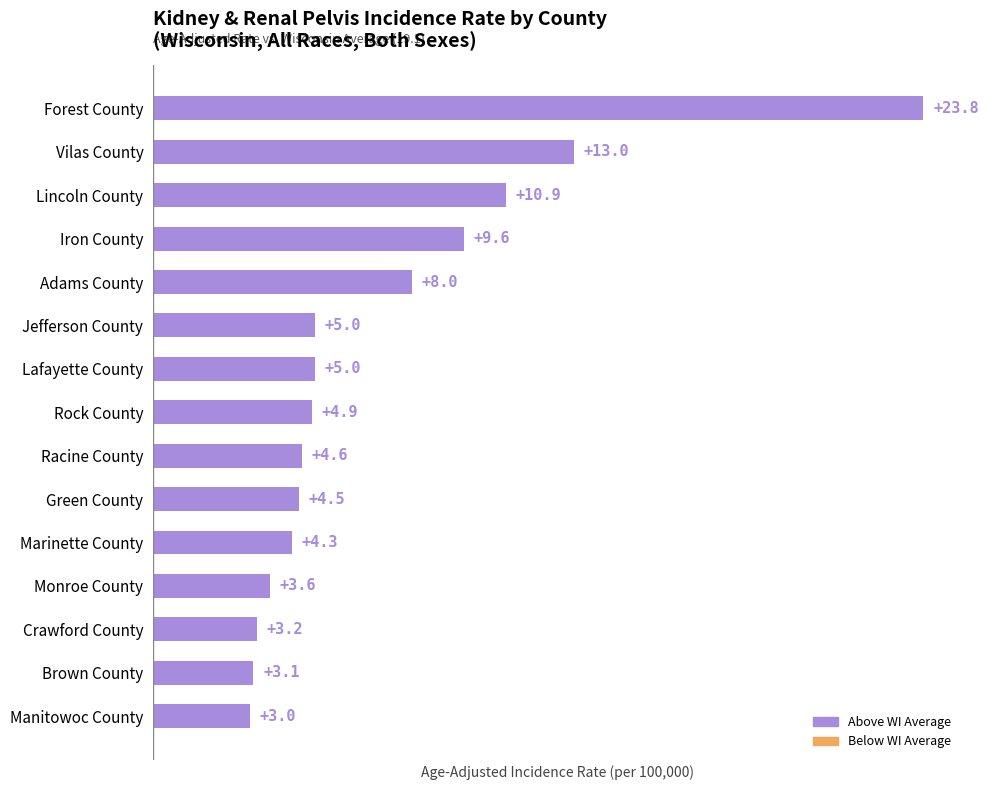

The chart shows a value of 6.9 at Marinette County. True or false?

False